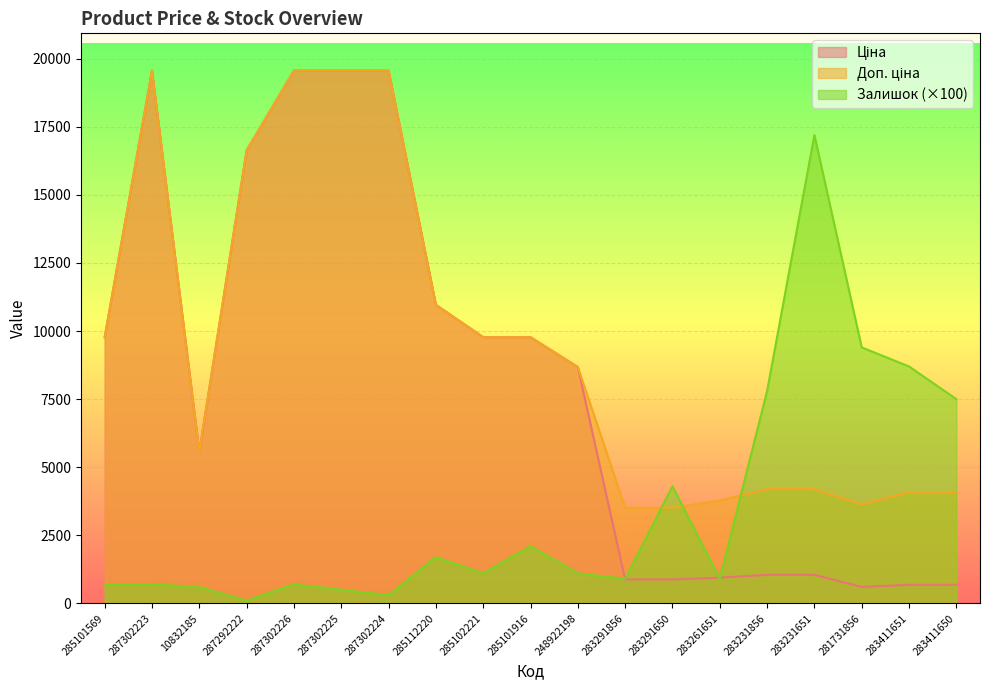

Which has a higher value, 285112220 or 283231856?

285112220